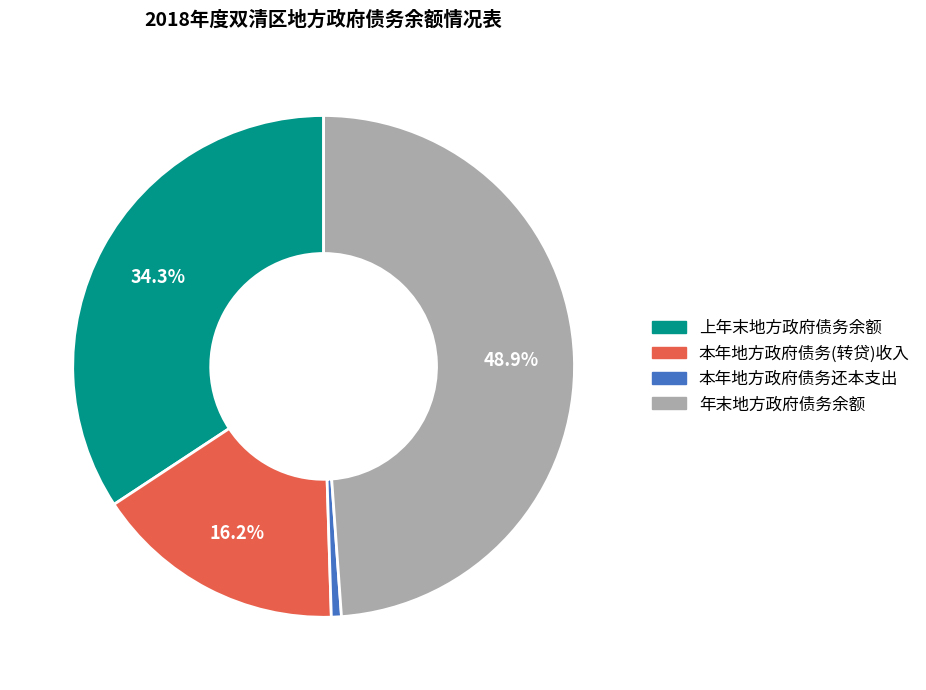

True or false: 年末地方政府债务余额 accounts for 49% of the total.

True